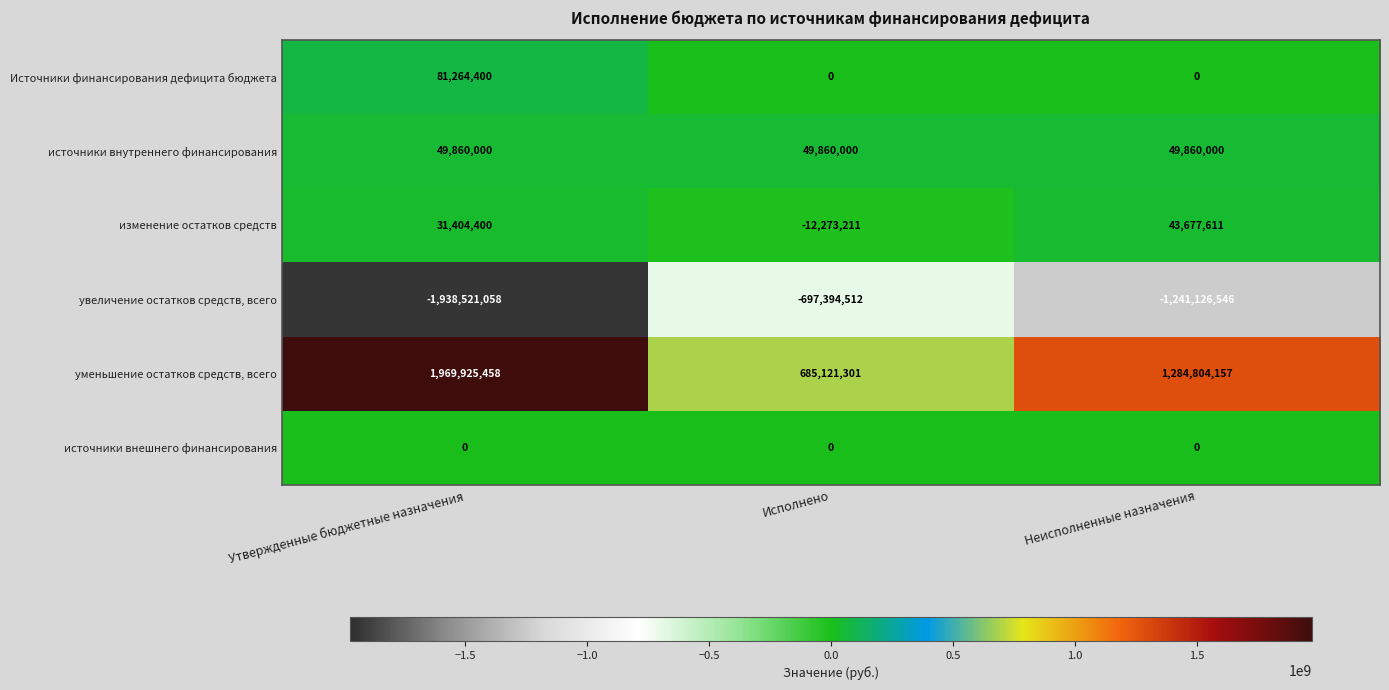

Is the value of источники внутреннего финансирования at Неисполненные назначения greater than the value of увеличение остатков средств, всего at Неисполненные назначения?

Yes